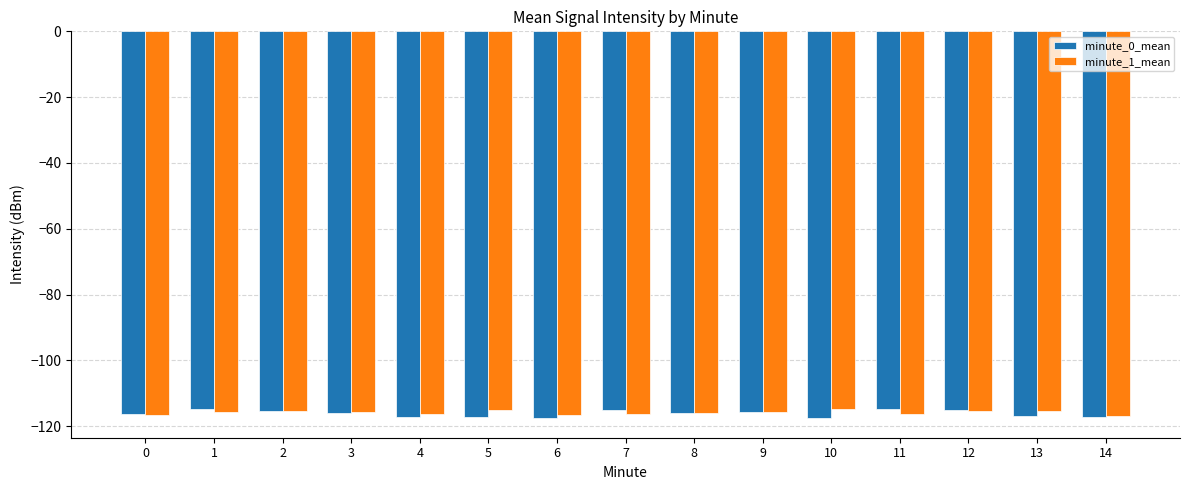

Which series has the largest range (max minus min)?

minute_0_mean